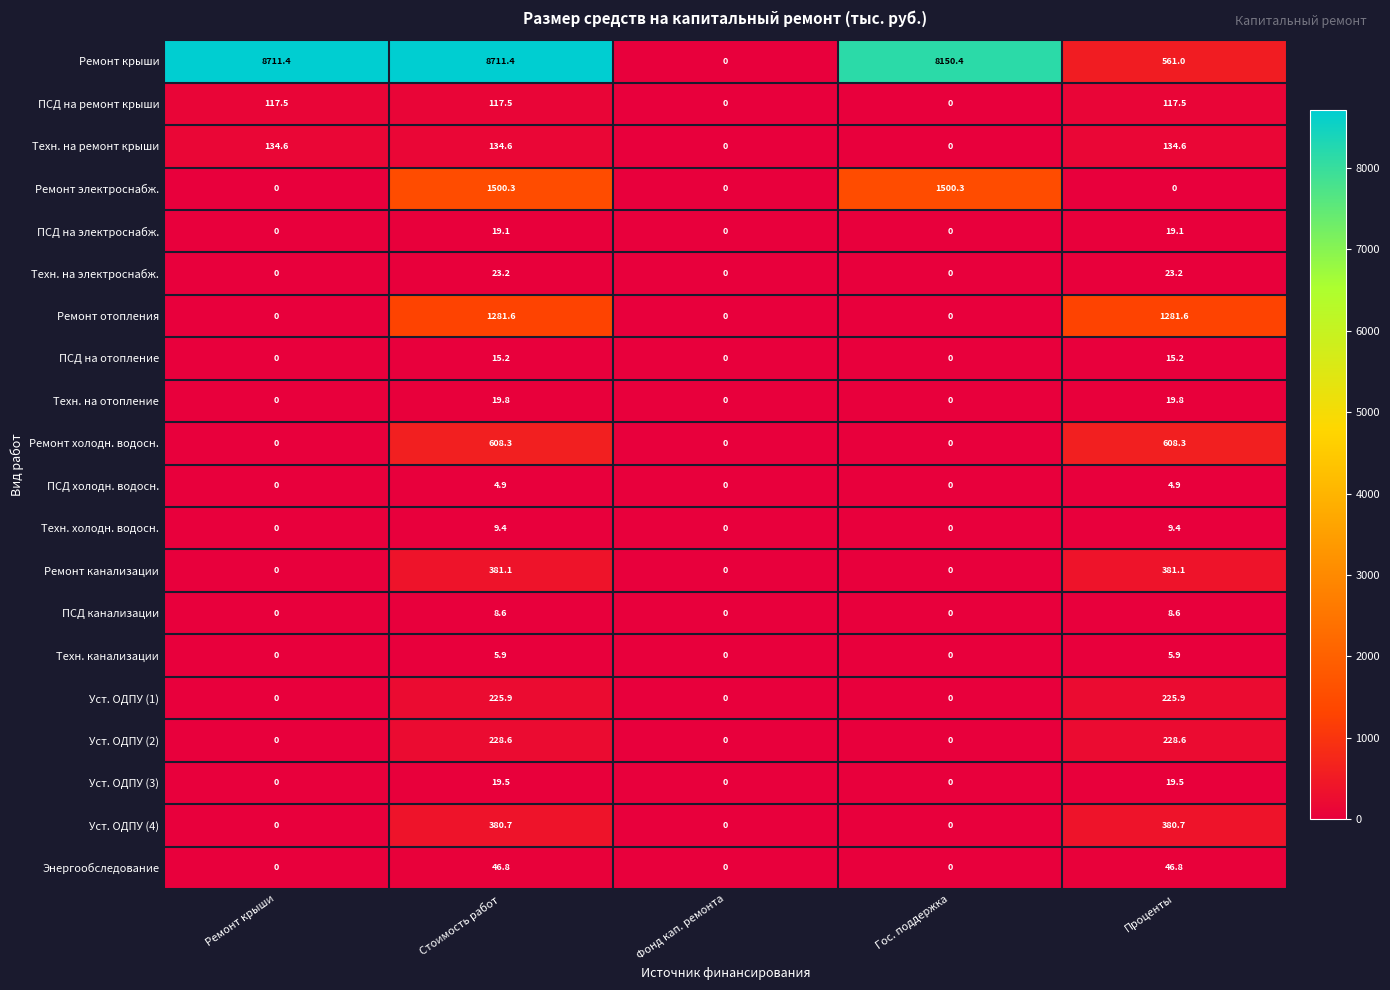

What is the spread (max minus min) of values at Ремонт крыши?

8711.4